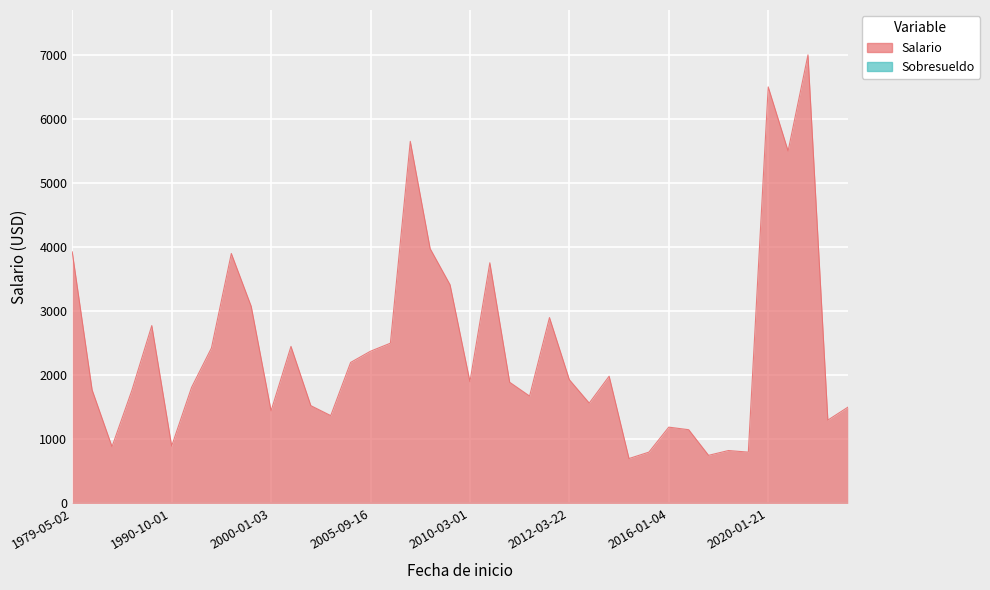

Which series has the widest spread of values?

Salario